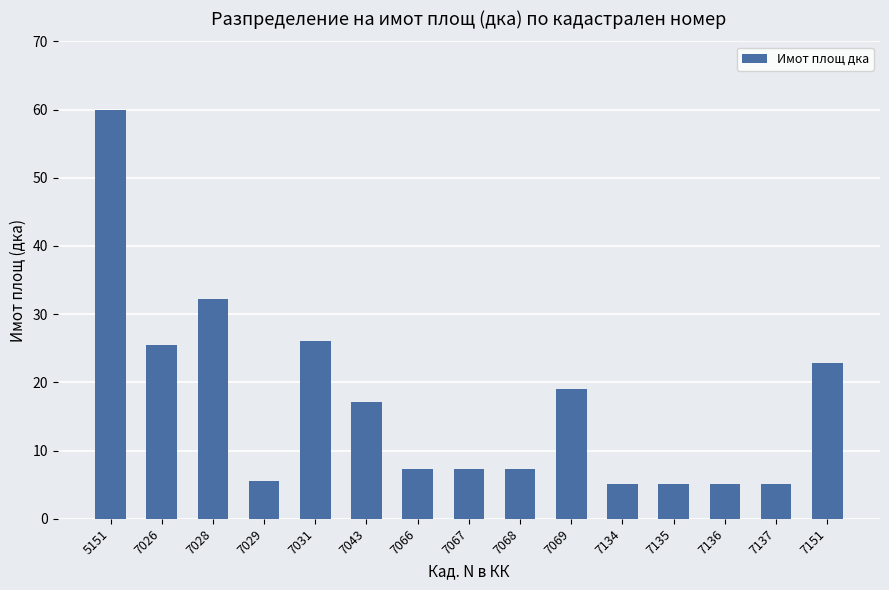

True or false: the data shows 34.0 at 7151.

False